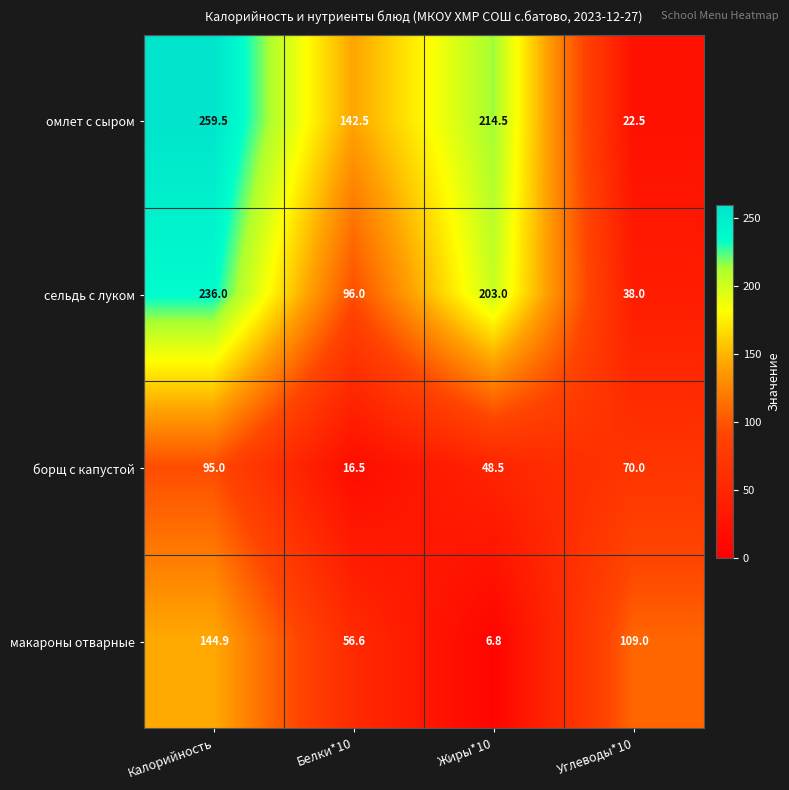

What is the lowest value of the борщ с капустой series?

16.5